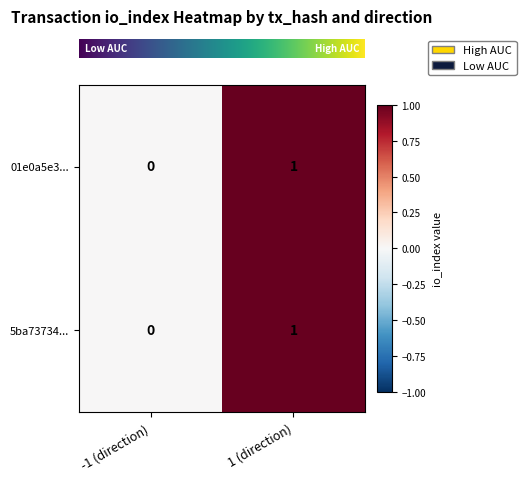

Which category has the lowest value in the 01e0a5e3... series?

-1 (direction)